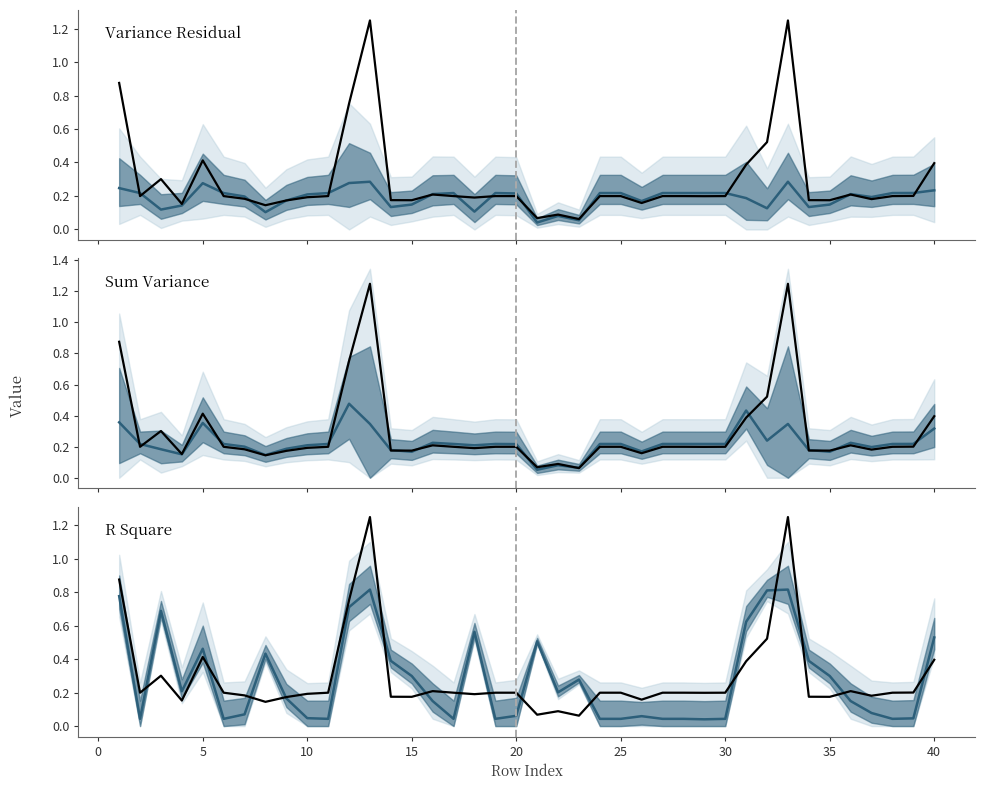

In SampleVariance, how many points are lower than both neighbors (excluding endpoints)?

11